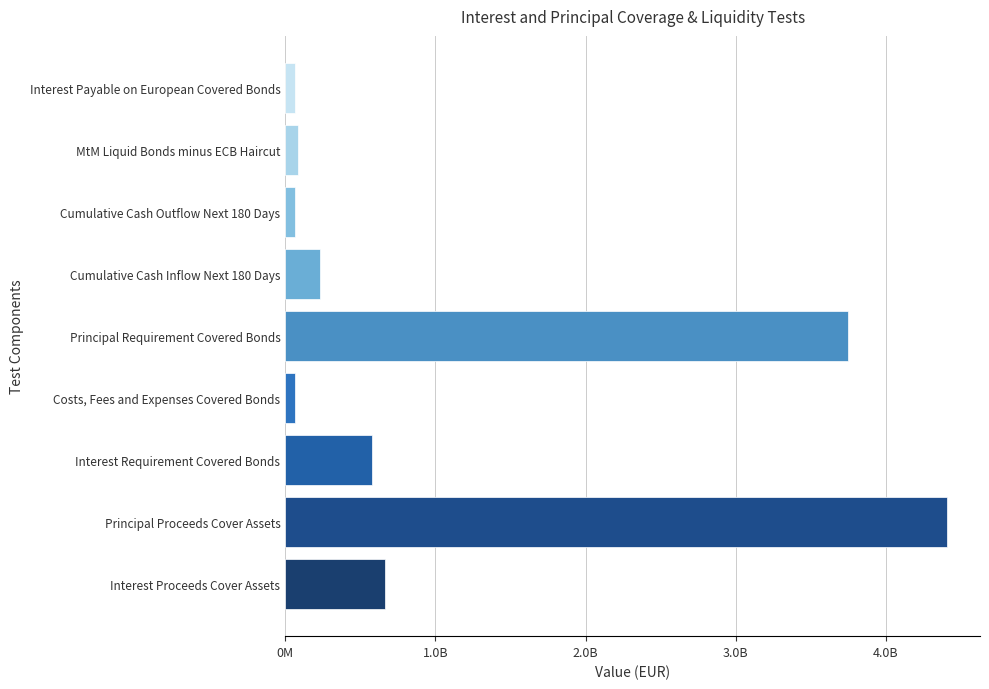

What is the sum of all values?

9903731970.8